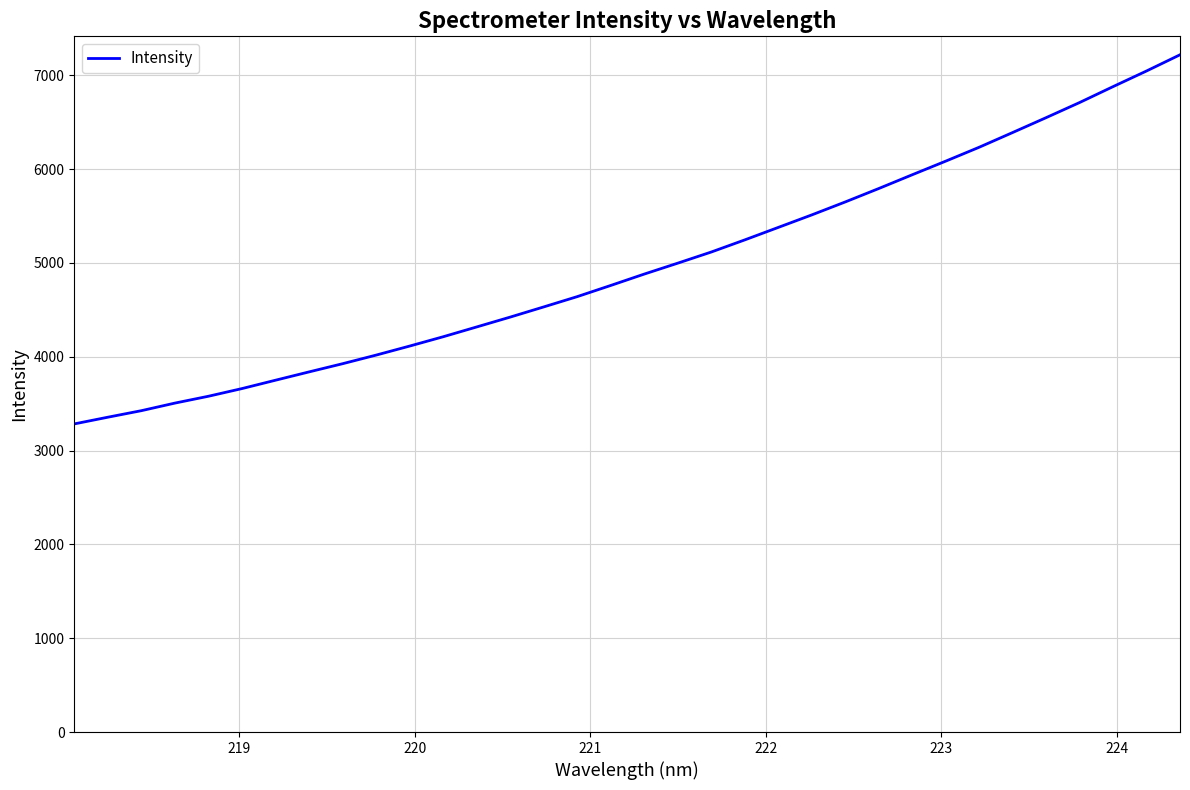

What is the smallest value displayed?

3283.8